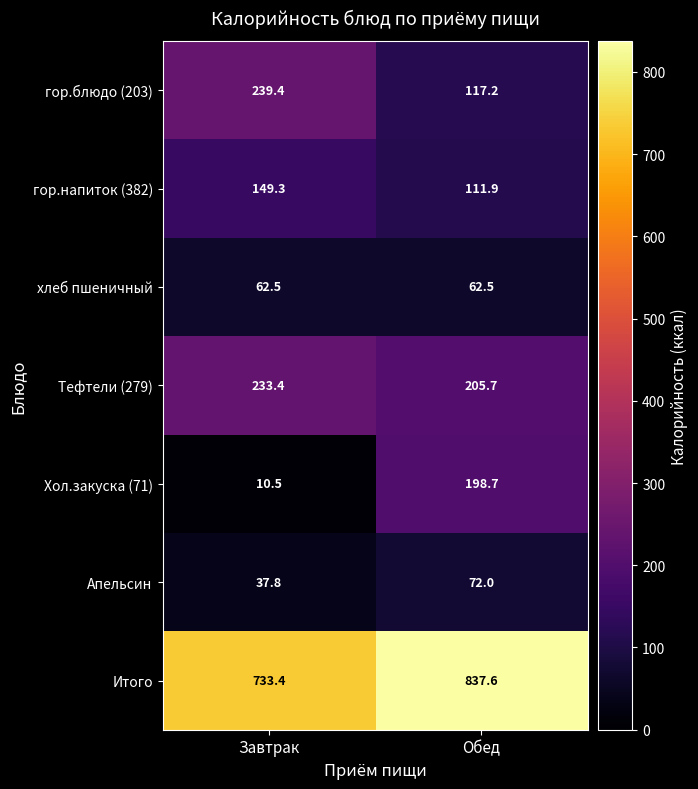

Is it true that Тефтели (279) equals 233.4 at Завтрак?

True